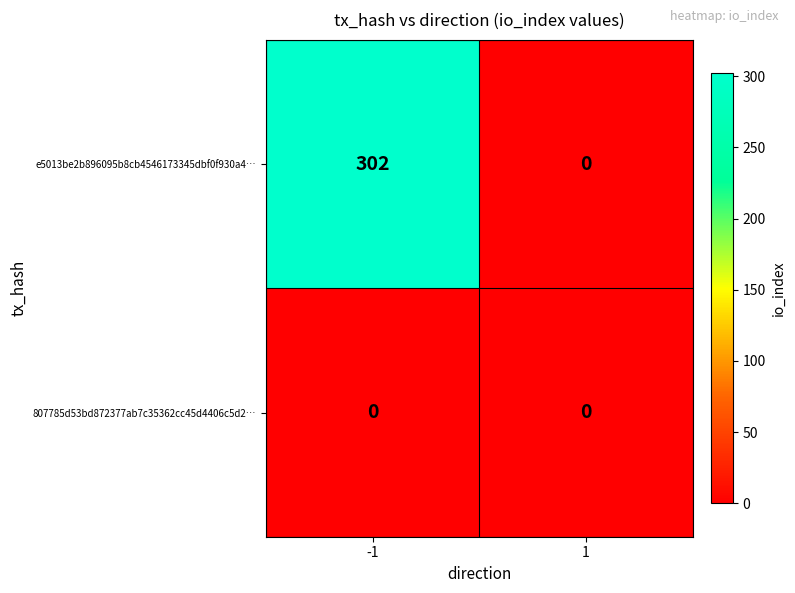

List the series in order of their peak value, lowest first.

807785d53bd872377ab7c35362cc45d4406c5d2…, e5013be2b896095b8cb4546173345dbf0f930a4…